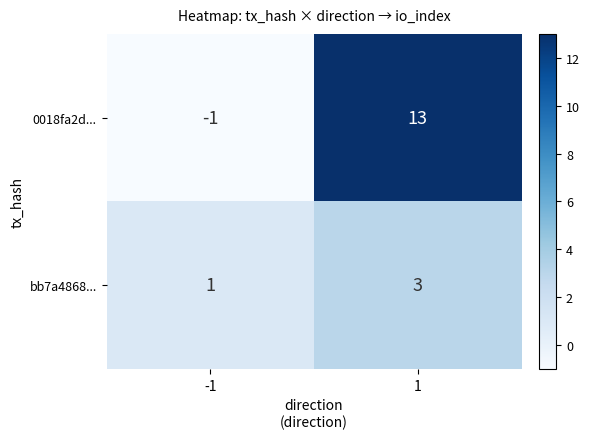

Rank the series at 1 from lowest to highest value.

bb7a4868..., 0018fa2d...